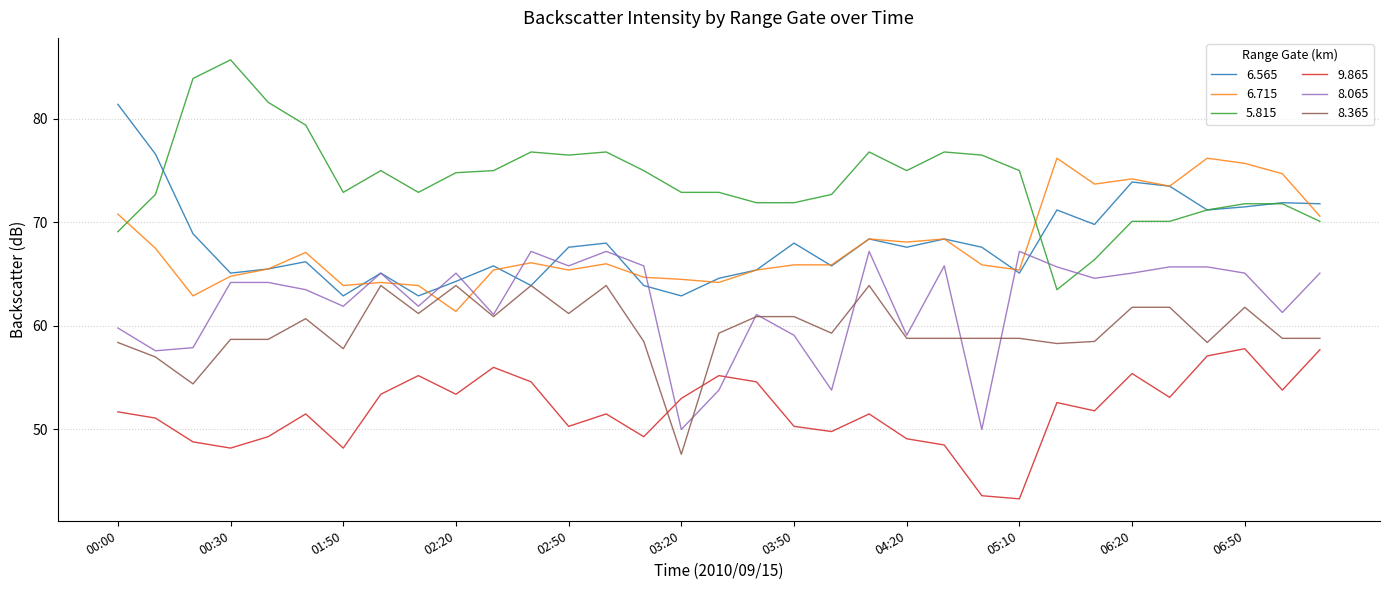

True or false: 9.865 and 5.815 intersect in this chart.

False